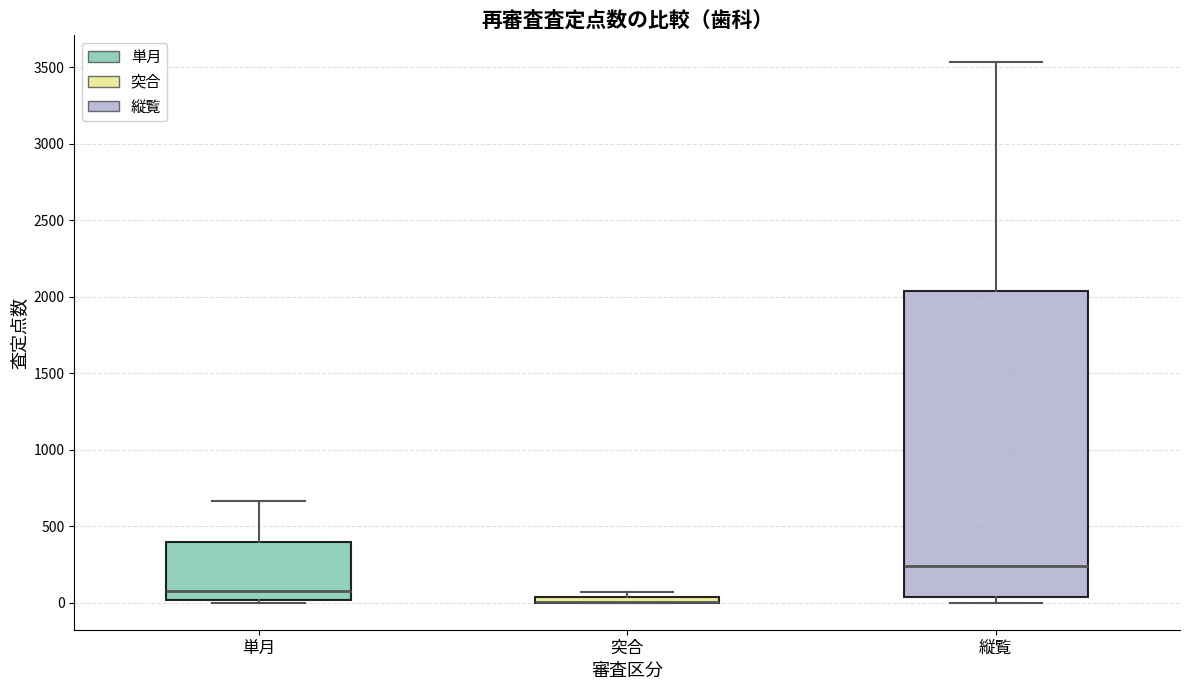

Comparing the boxes themselves (not the whiskers), which one is the tallest?

縦覧